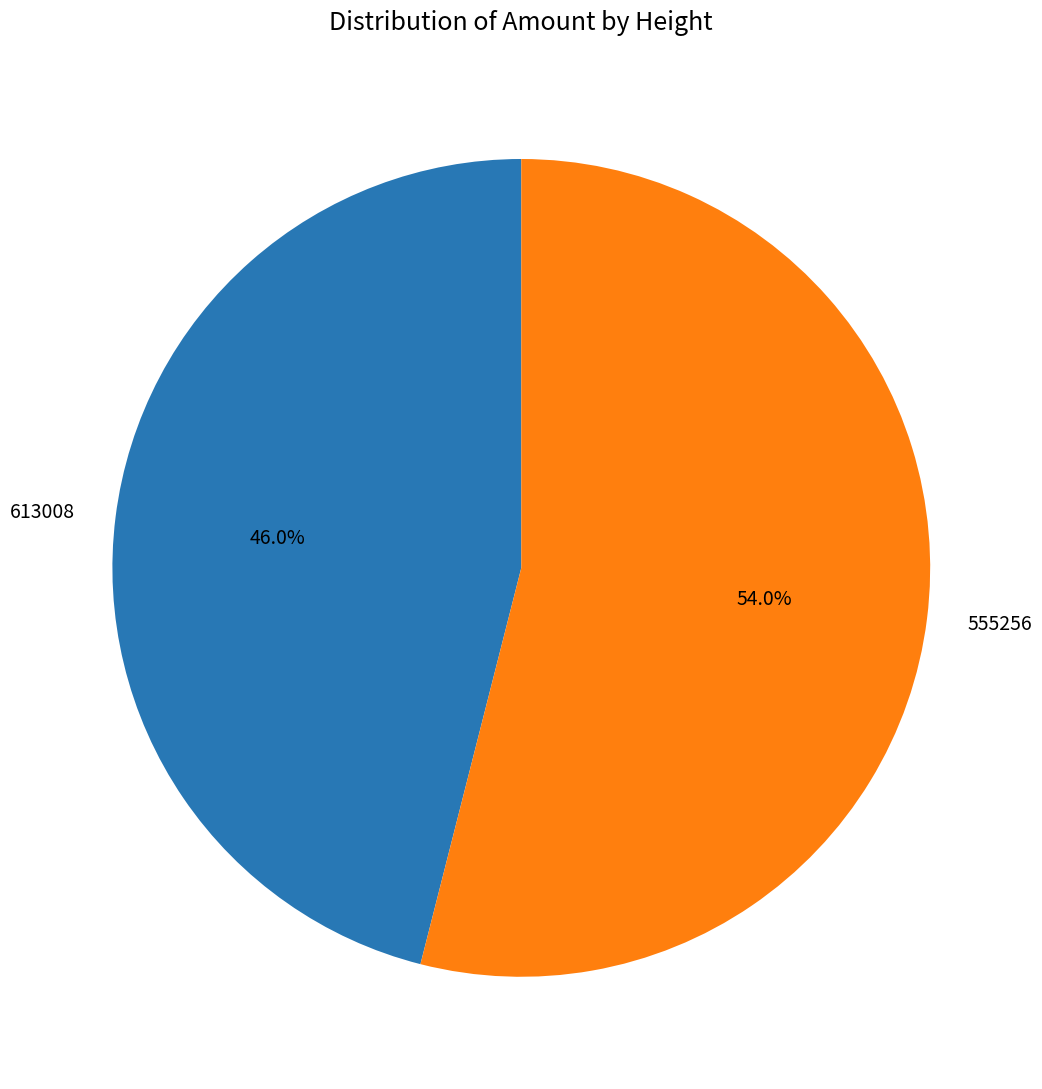

Rank the categories by value from highest to lowest.

555256, 613008